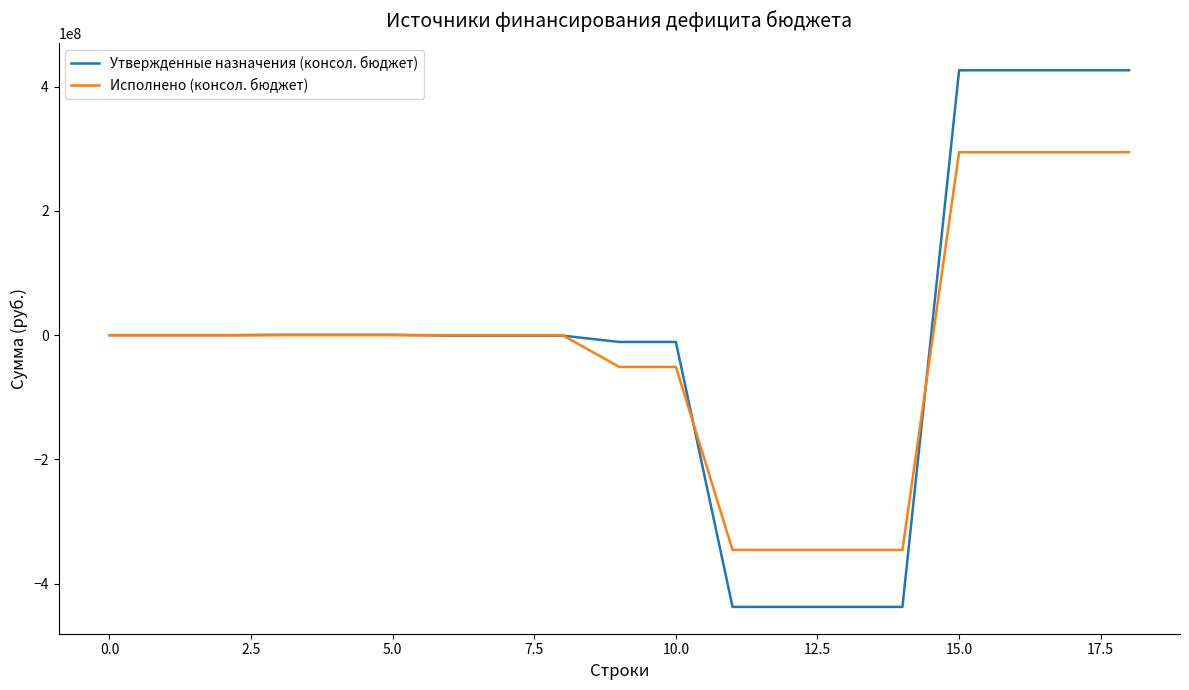

Which series has the widest spread of values?

Утвержденные назначения (консол. бюджет)